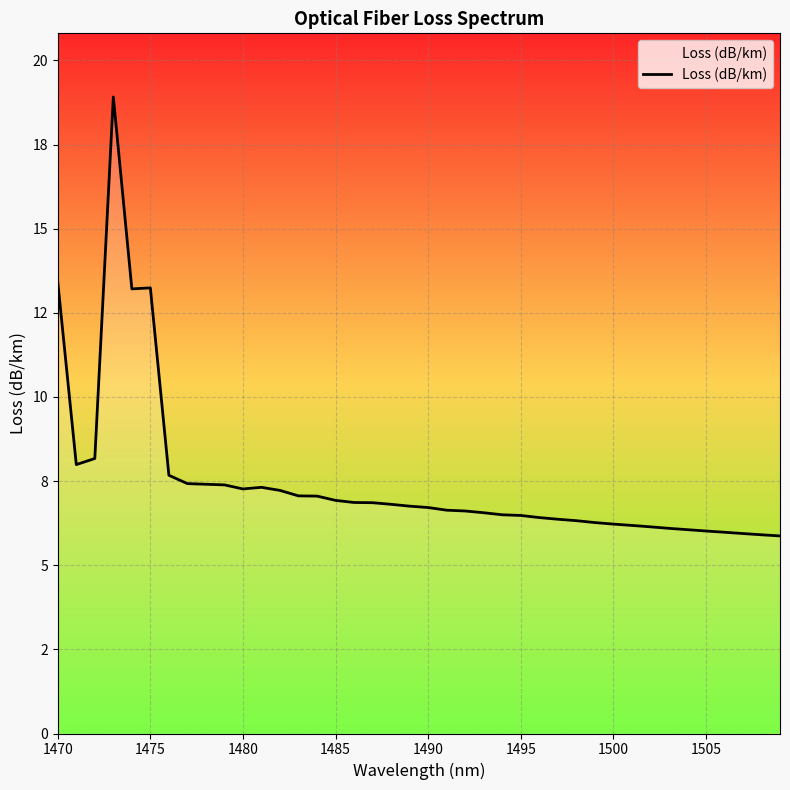

Does the chart display data point markers on the line(s)?

No